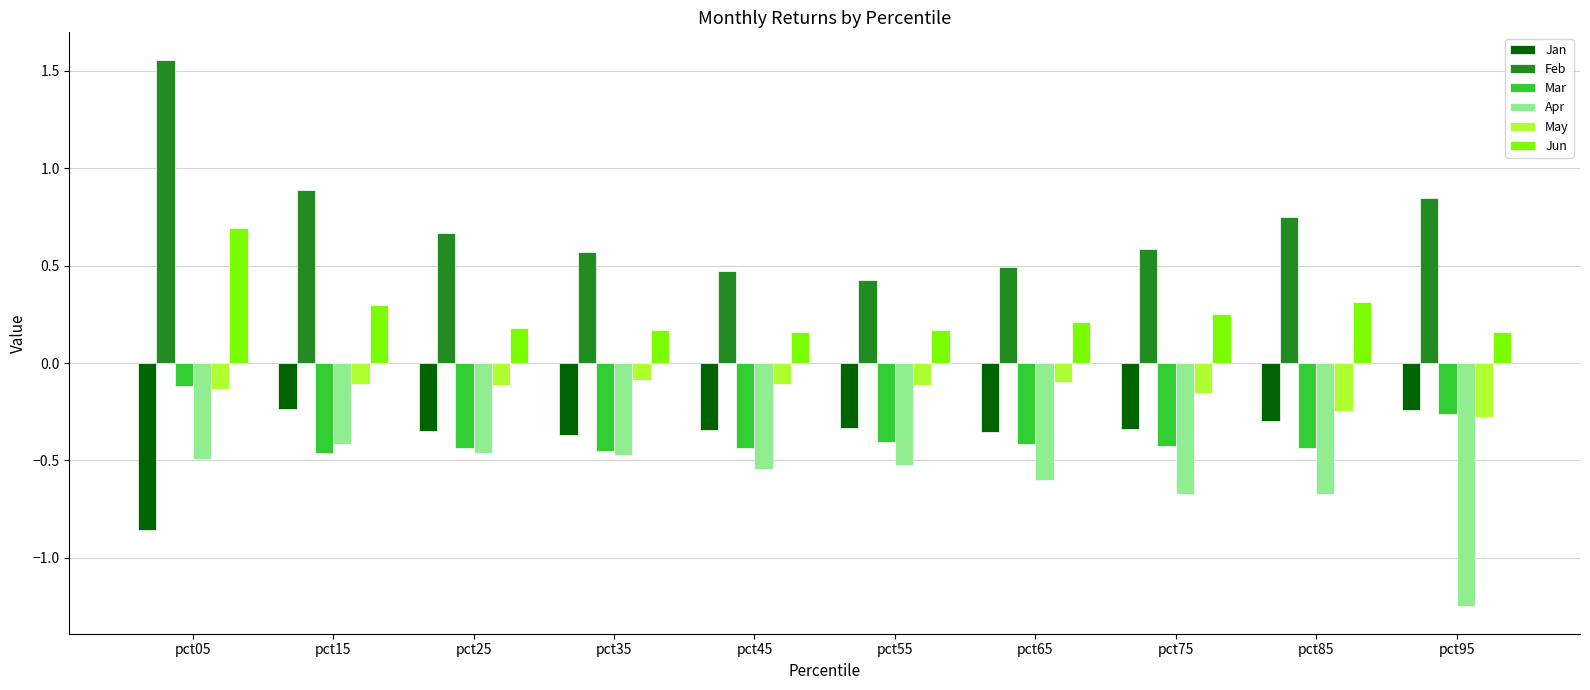

What is the sum of all Mar values?

-3.8